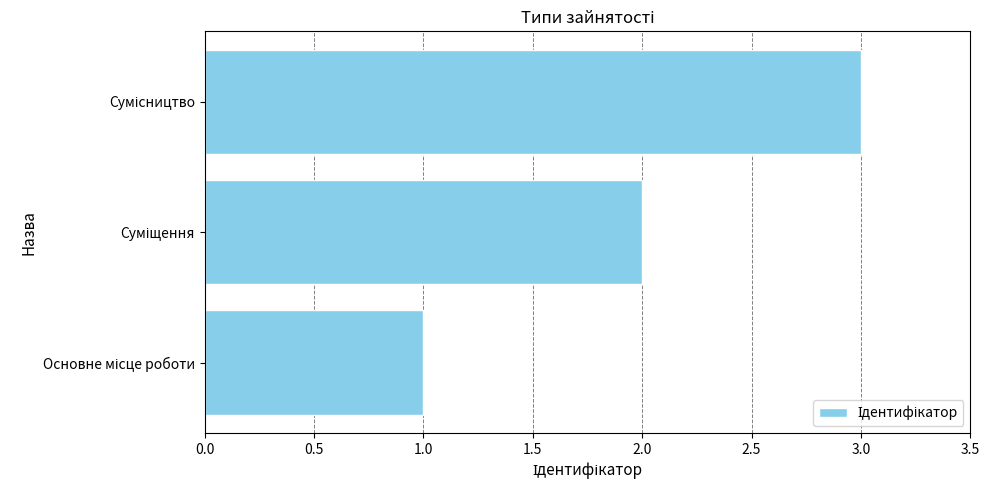

What is the greatest value displayed?

3